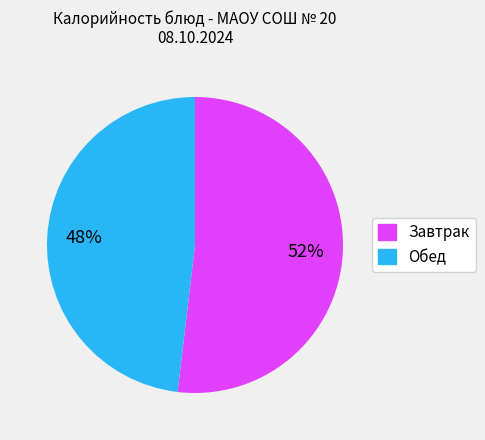

Count the number of slices in the pie.

2